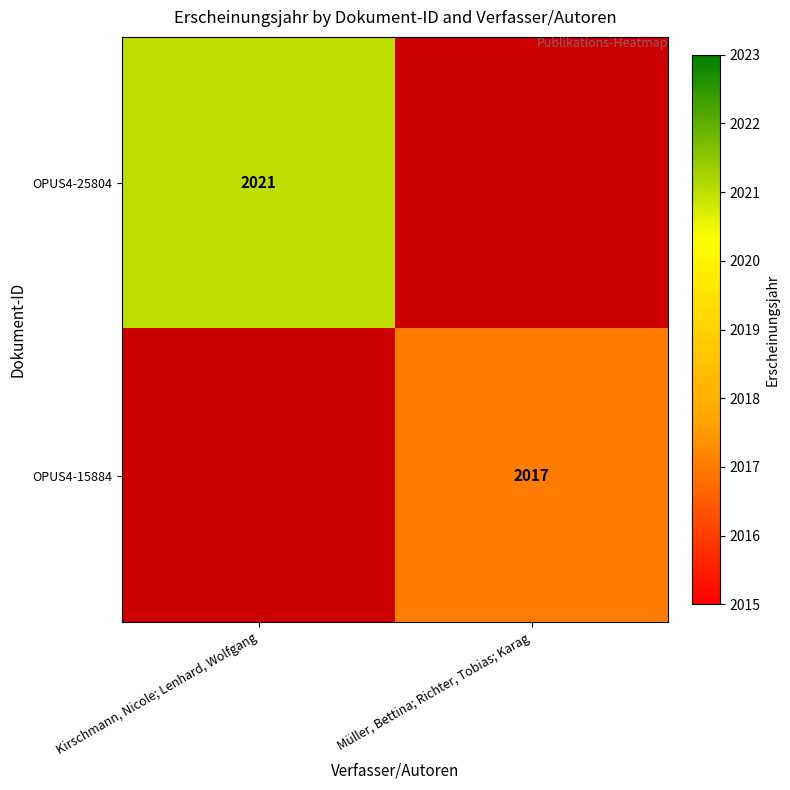

Which category has the highest value across all series?

Kirschmann, Nicole; Lenhard, Wolfgang